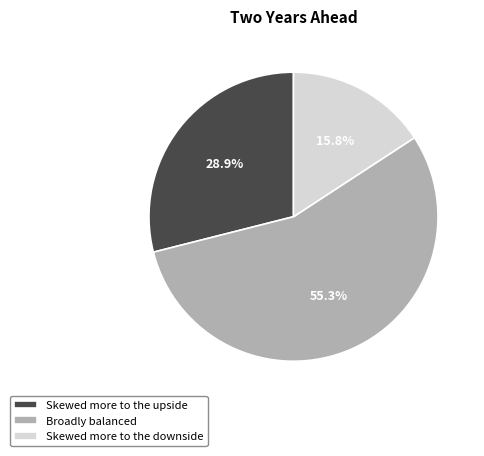

To the nearest percent, what percentage of the pie is Broadly balanced?

55%